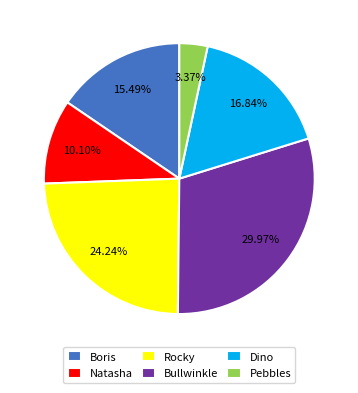

How many slices are in this pie chart?

6